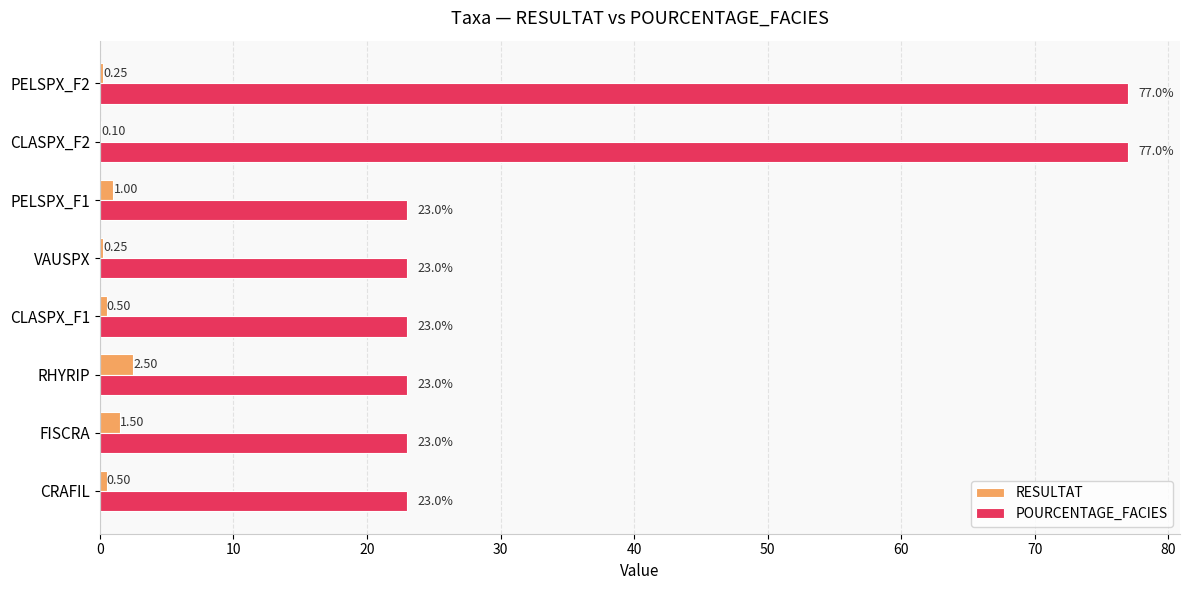

At which label does RESULTAT reach its peak?

RHYRIP